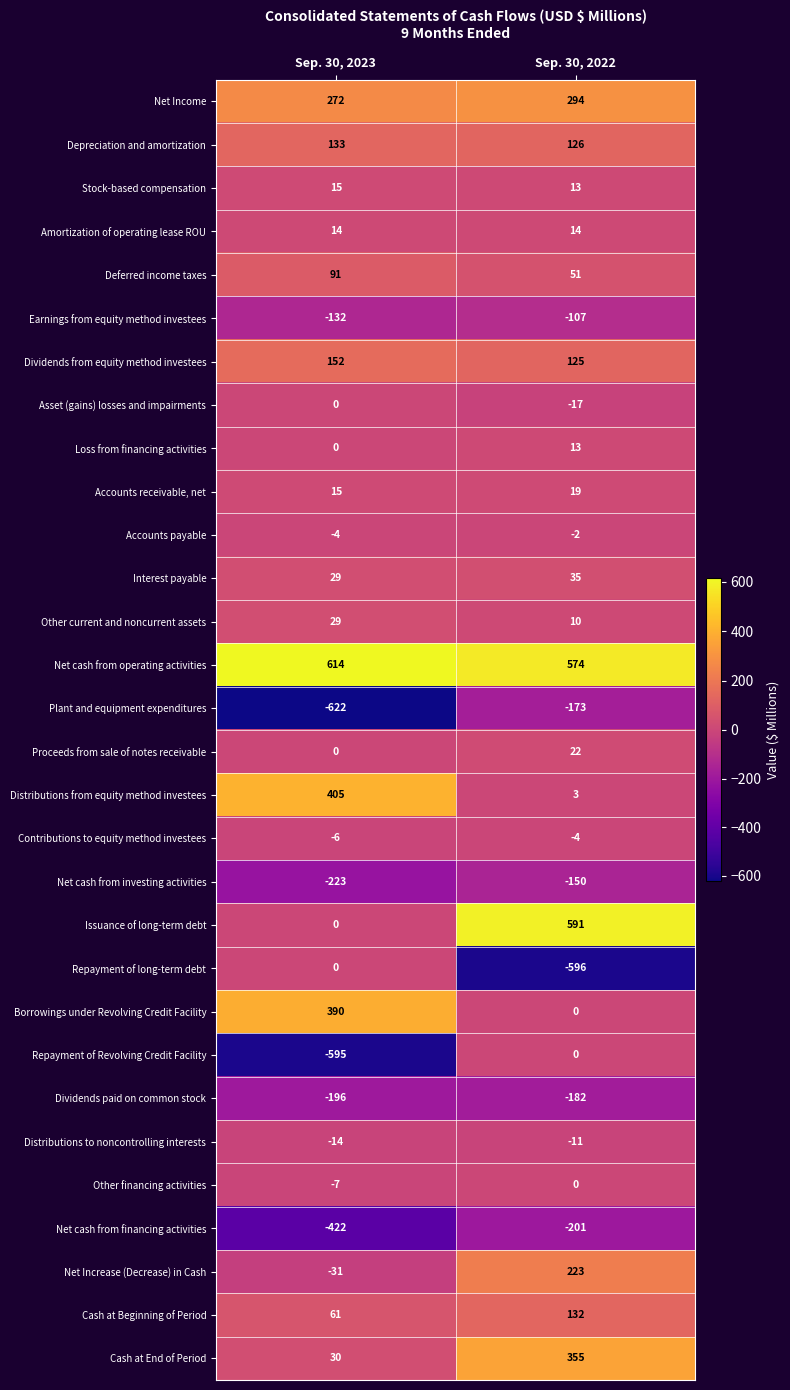

Where is Loss from financing activities nearest to the value 6?

Sep. 30, 2023